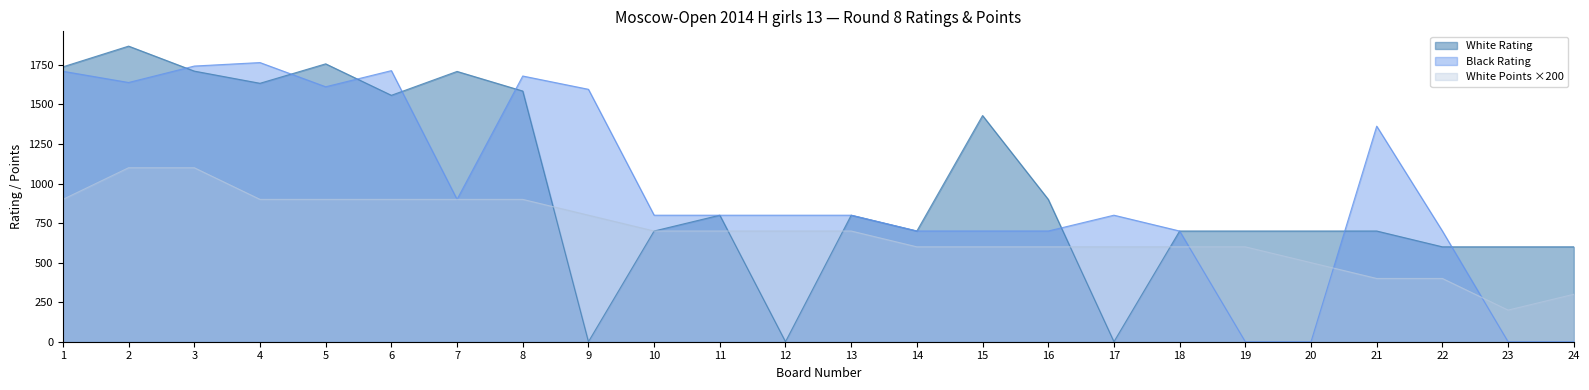

At which category does White Rating reach its first local peak?

2